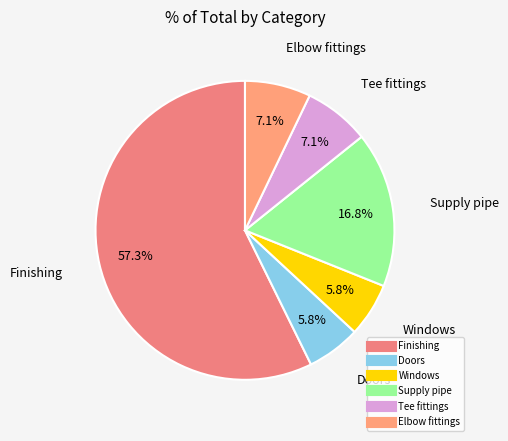

What percentage is the Elbow fittings slice, to the nearest percent?

7%